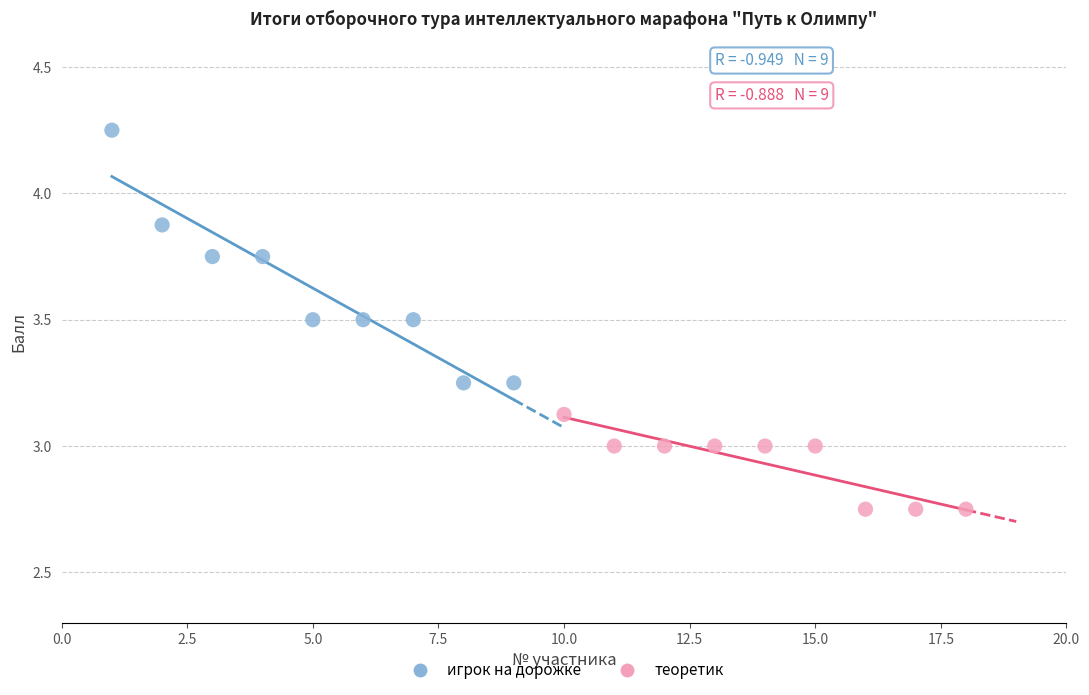

Which series reaches the minimum Y coordinate?

теоретик